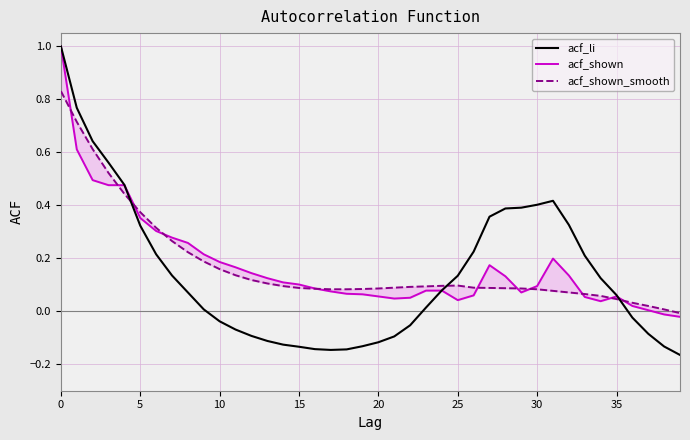

Reading right to left, extract all data points from this chart.

acf_li: -0.2	-0.1	-0.1	-0.0	0.1	0.1	0.2	0.3	0.4	0.4	0.4	0.4	0.4	0.2	0.1	0.1	0.0	-0.1	-0.1	-0.1	-0.1	-0.1	-0.1	-0.1	-0.1	-0.1	-0.1	-0.1	-0.1	-0.0	0.0	0.1	0.1	0.2	0.3	0.5	0.6	0.6	0.8	1.0
acf_shown: -0.0	-0.0	0.0	0.0	0.1	0.0	0.1	0.1	0.2	0.1	0.1	0.1	0.2	0.1	0.0	0.1	0.1	0.1	0.0	0.1	0.1	0.1	0.1	0.1	0.1	0.1	0.1	0.1	0.2	0.2	0.2	0.3	0.3	0.3	0.4	0.5	0.5	0.5	0.6	1.0
acf_shown_smooth: -0.0	0.0	0.0	0.0	0.0	0.1	0.1	0.1	0.1	0.1	0.1	0.1	0.1	0.1	0.1	0.1	0.1	0.1	0.1	0.1	0.1	0.1	0.1	0.1	0.1	0.1	0.1	0.1	0.1	0.2	0.2	0.2	0.3	0.3	0.4	0.4	0.5	0.6	0.7	0.8